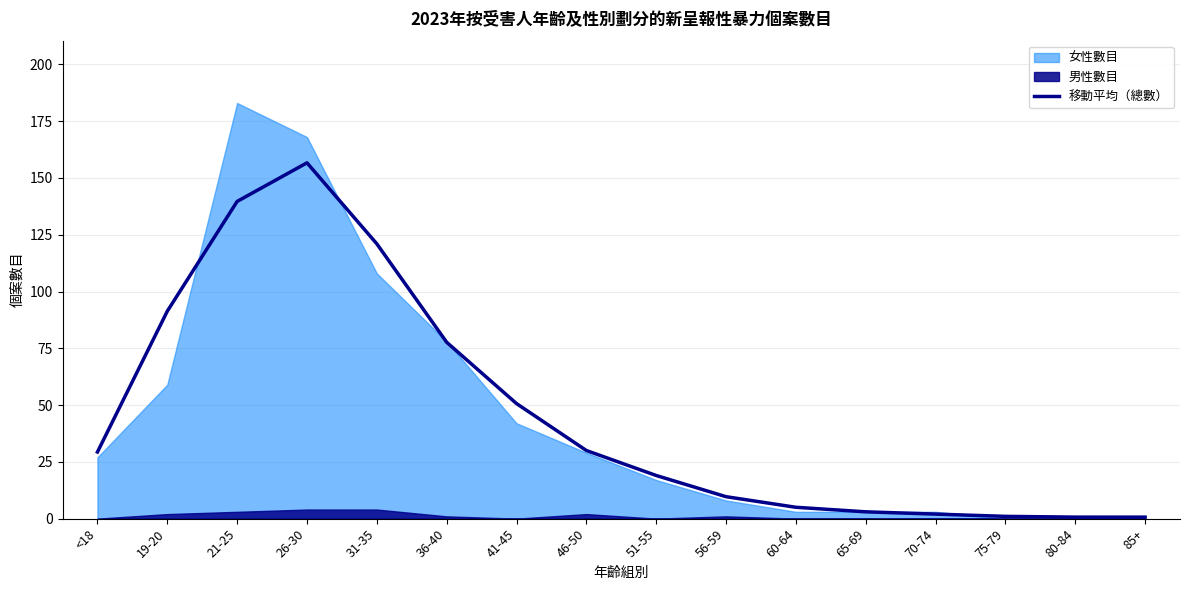

Rank the categories by value from lowest to highest.

80-84, 85+, 75-79, 70-74, 65-69, 60-64, 56-59, 51-55, <18, 46-50, 41-45, 36-40, 19-20, 31-35, 21-25, 26-30